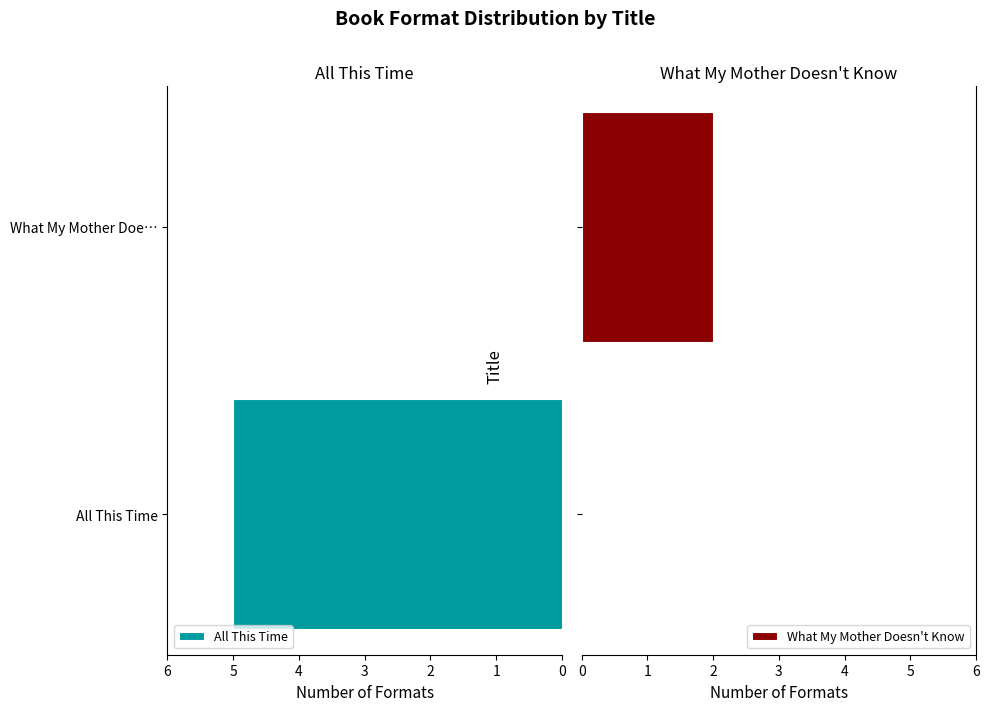

Reading left to right, list all the values displayed in this chart.

All This Time: 5	0
What My Mother Doesn't Know: 0	2